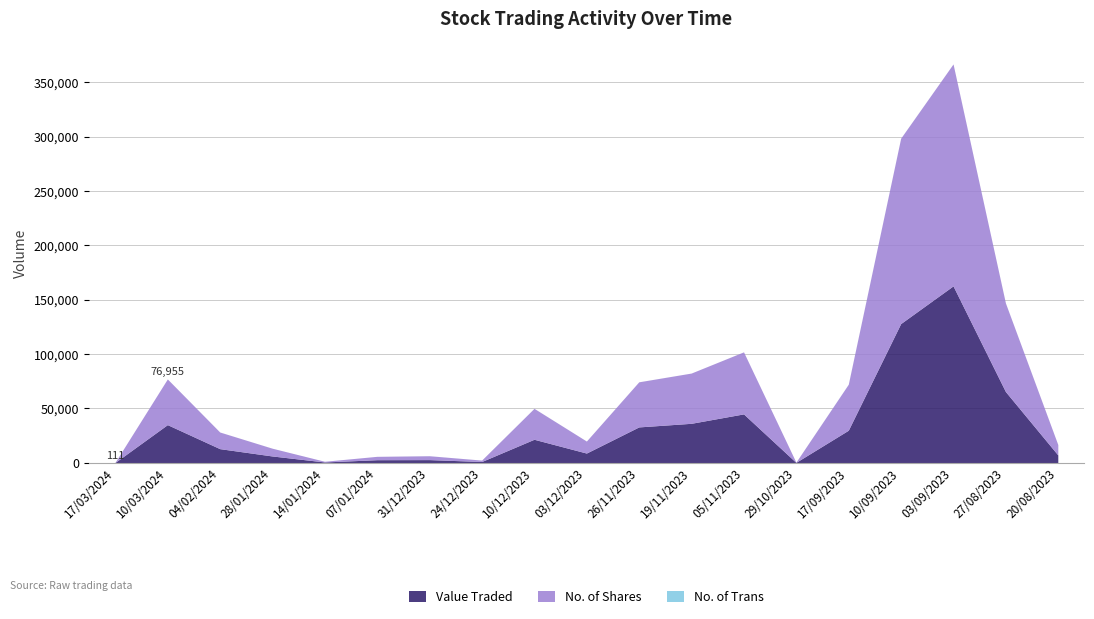

Read the Value Traded value at 03/09/2023.

162610